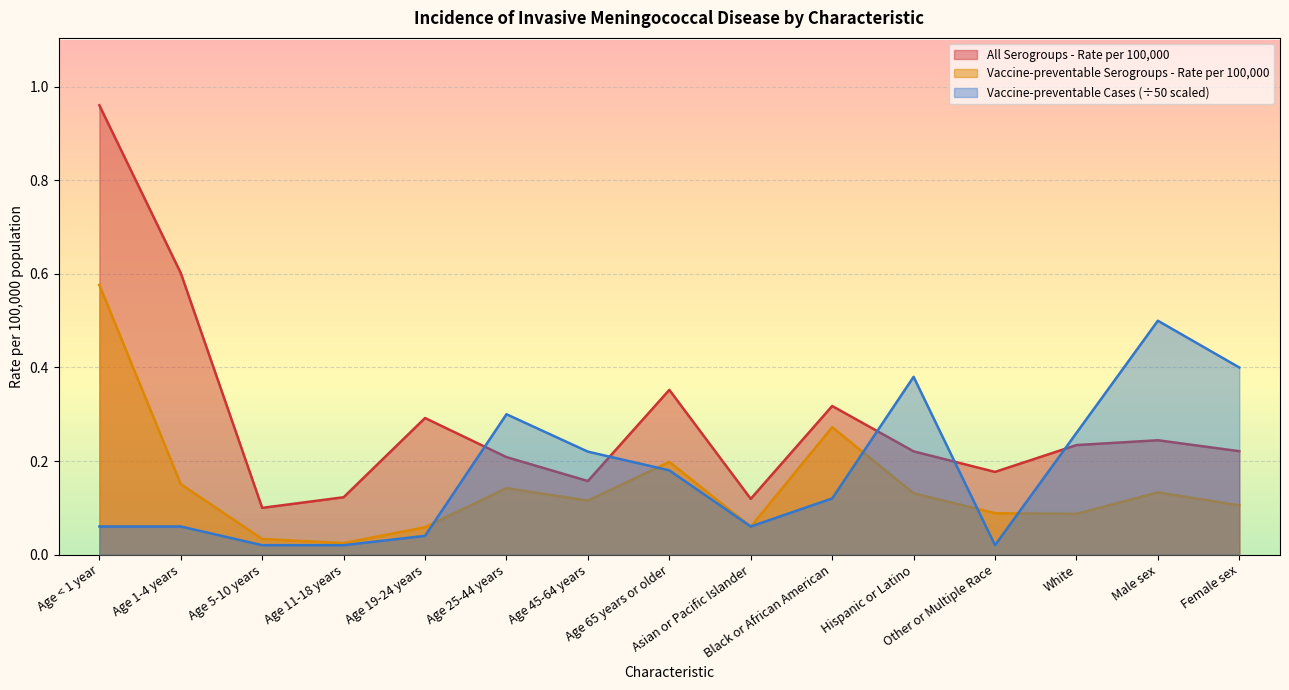

What is the label of the 13th point from the left?

White